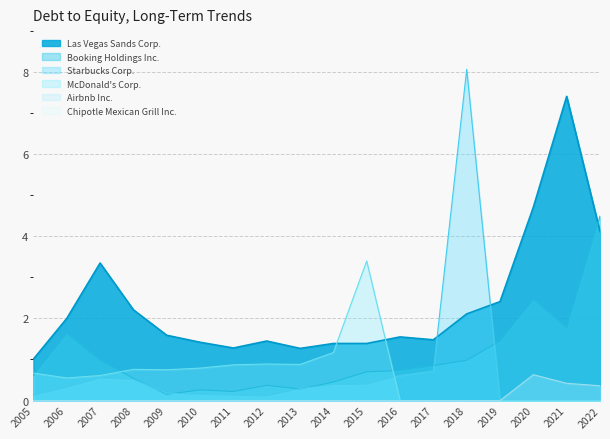

At which category does Booking Holdings Inc. reach its first local peak?

2006